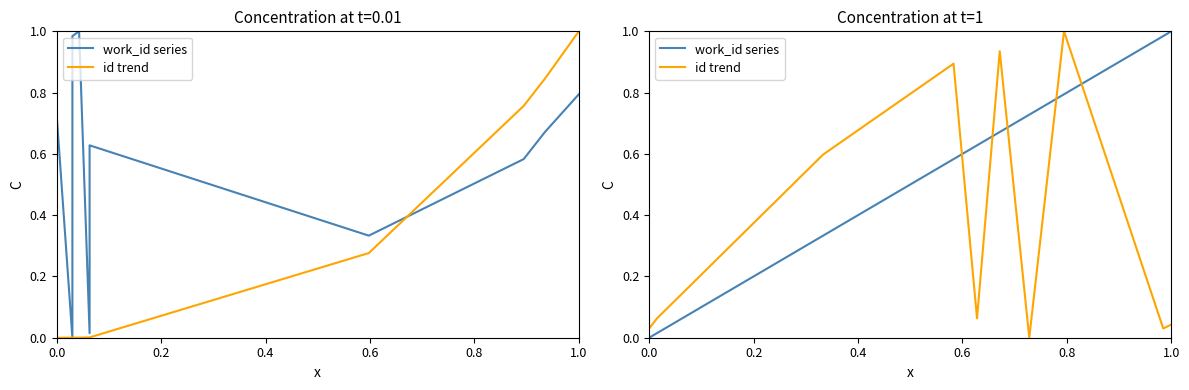

What is the value of the id trend point at the 2nd from the left?

0.1